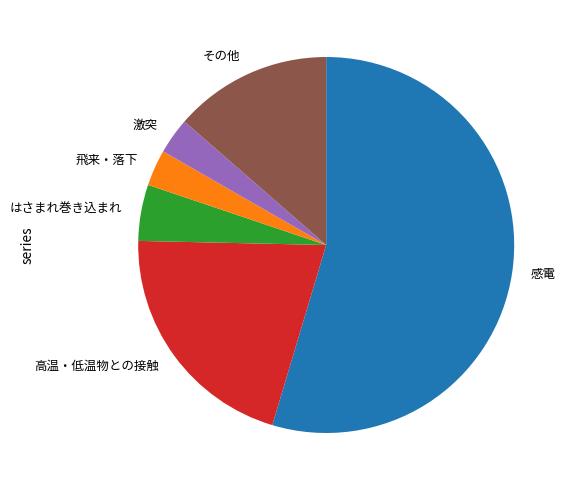

Which slice represents more than half of the pie?

感電